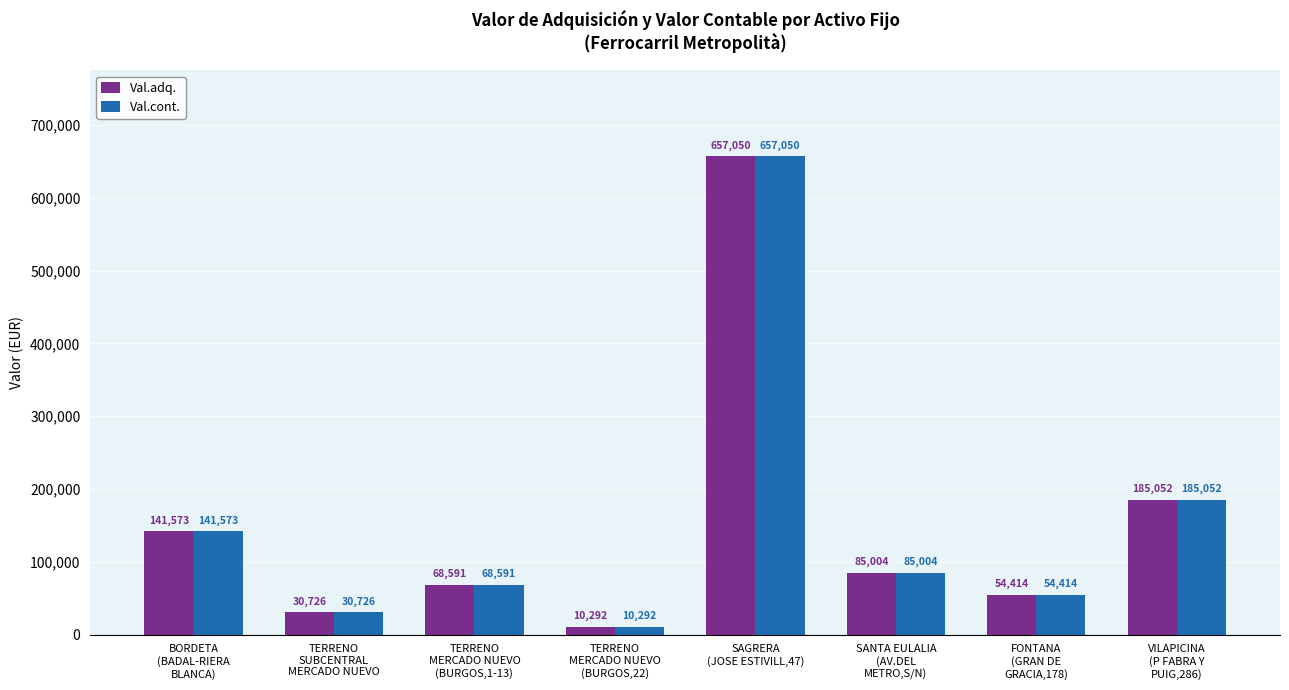

What is the minimum value shown in the chart?

10291.9